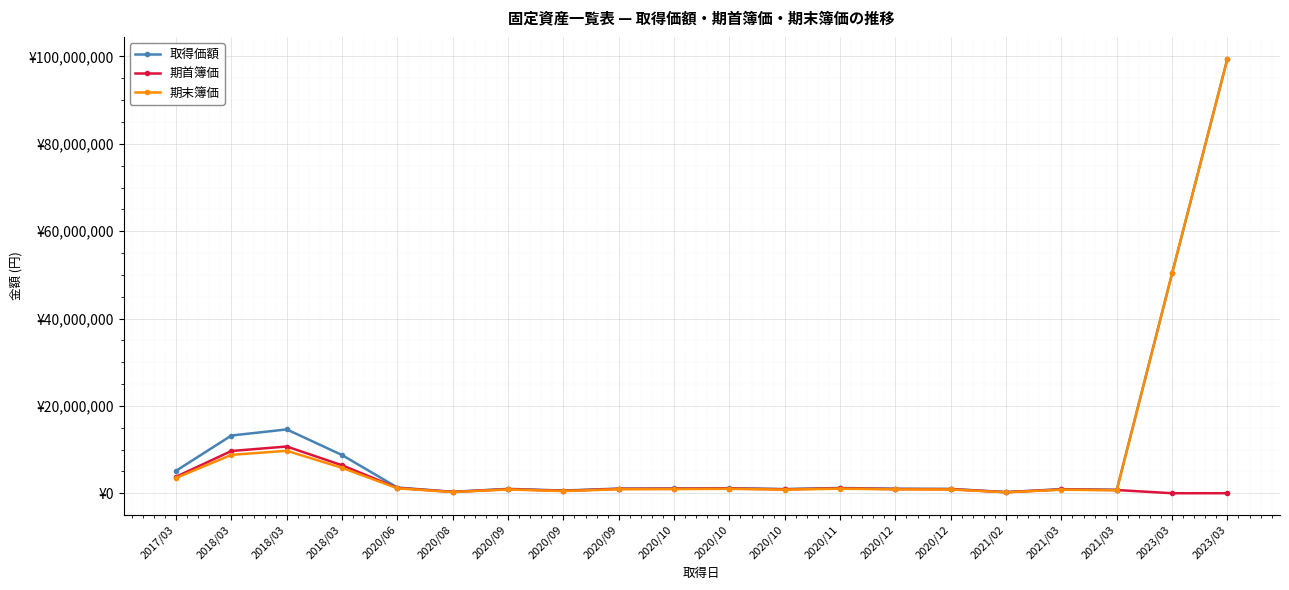

At which label is 取得価額 closest to 49888962?

2023/03